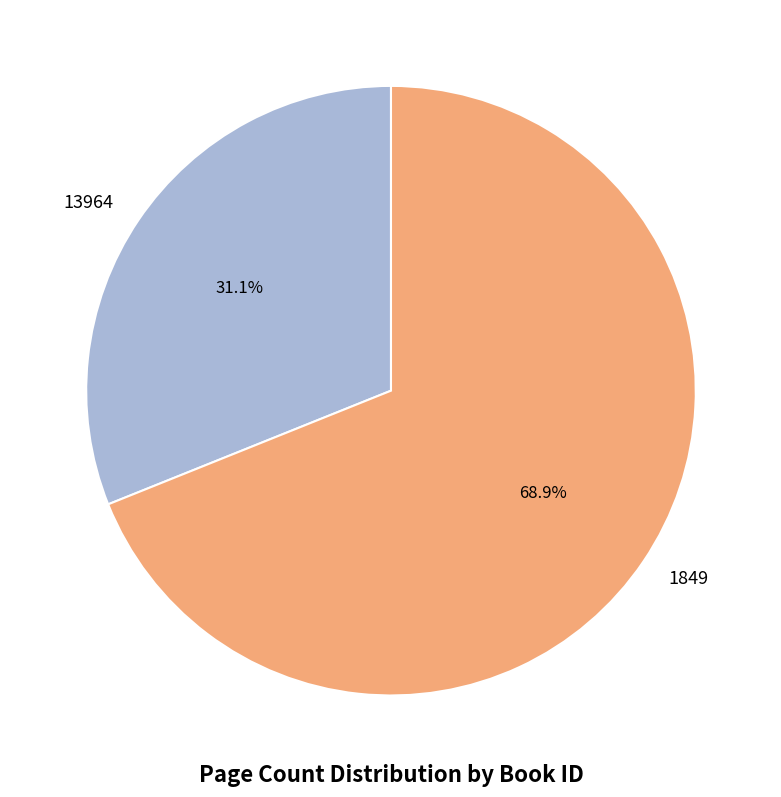

True or false: 13964 accounts for 17% of the total.

False